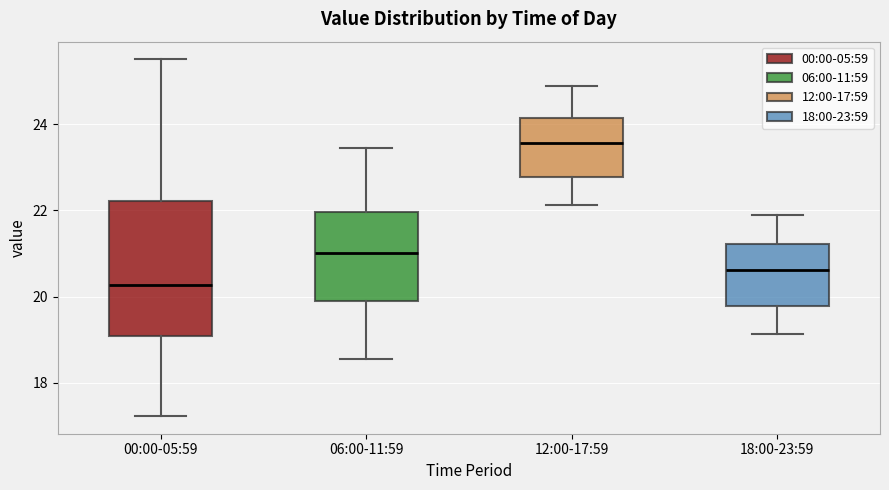

Where does the upper whisker of the box for 18:00-23:59 end on the y-axis? The values are not printed on the chart, so give them approximately, as read against the axis.

21.8